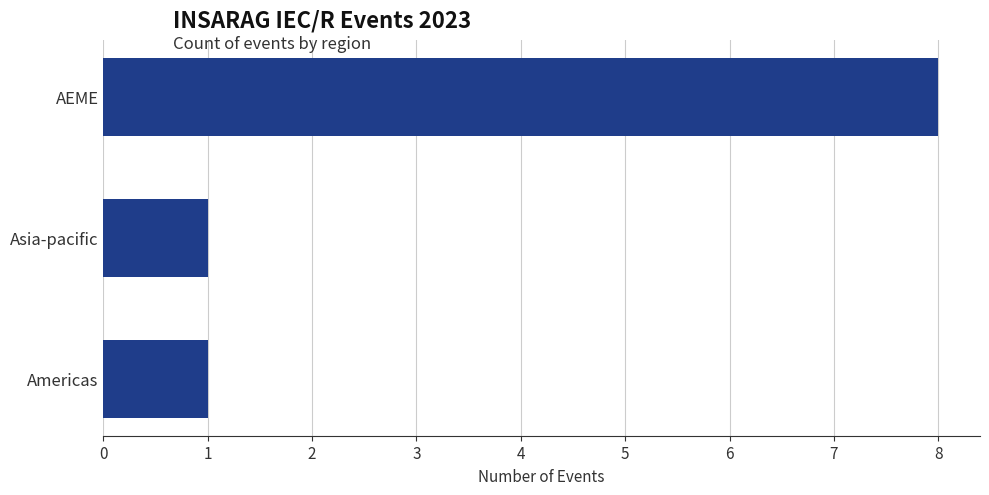

What is the average value?

3